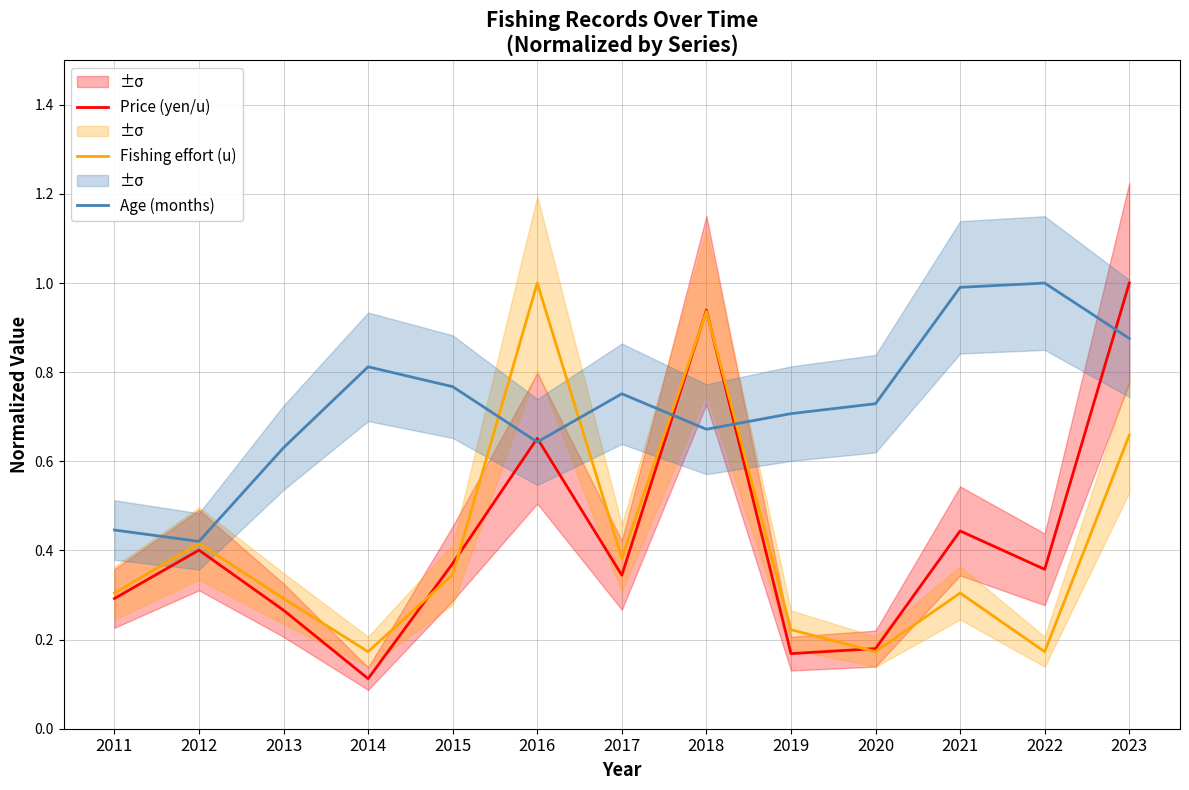

What is the smallest value displayed?

0.1